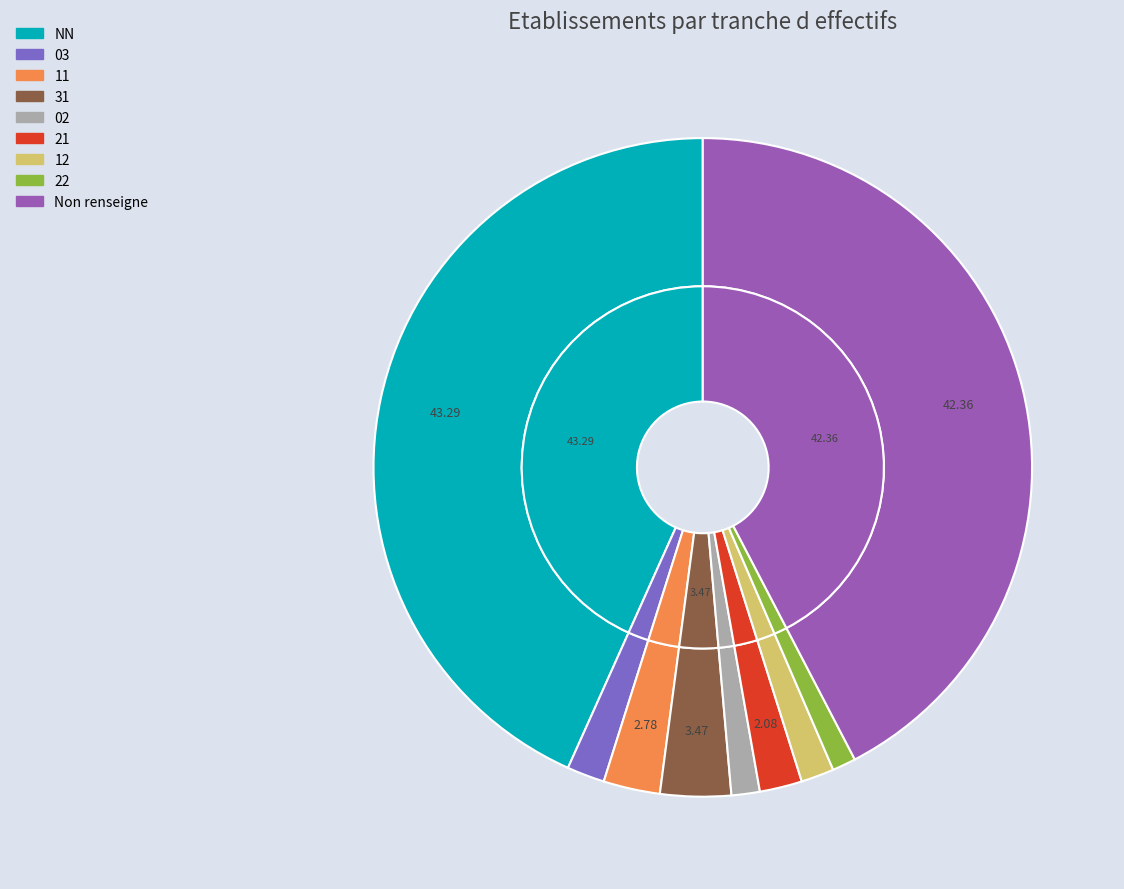

The 02 slice represents 1% of the pie. True or false?

True